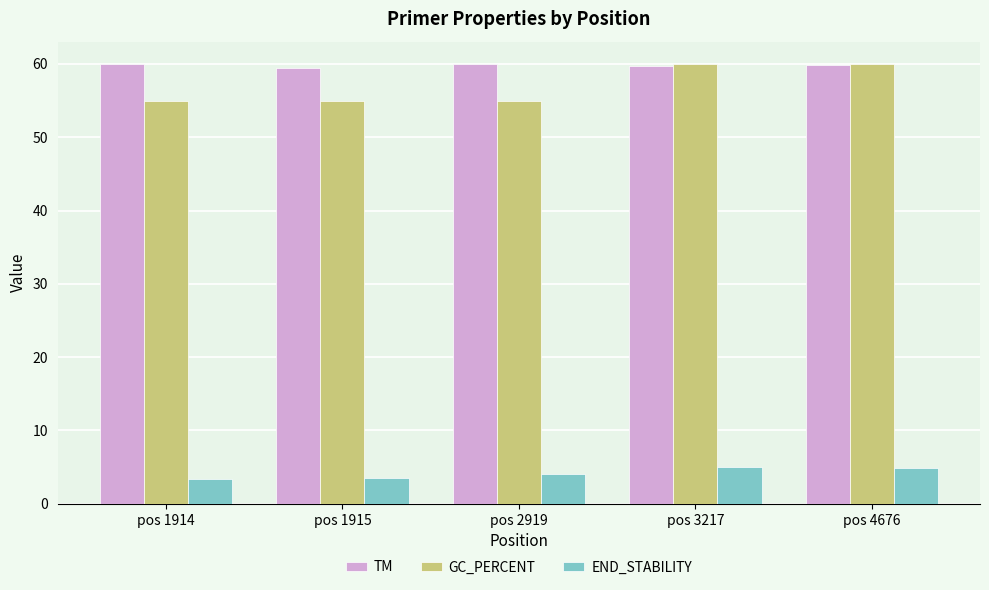

Is it true that END_STABILITY equals 3.4 at pos 1914?

True